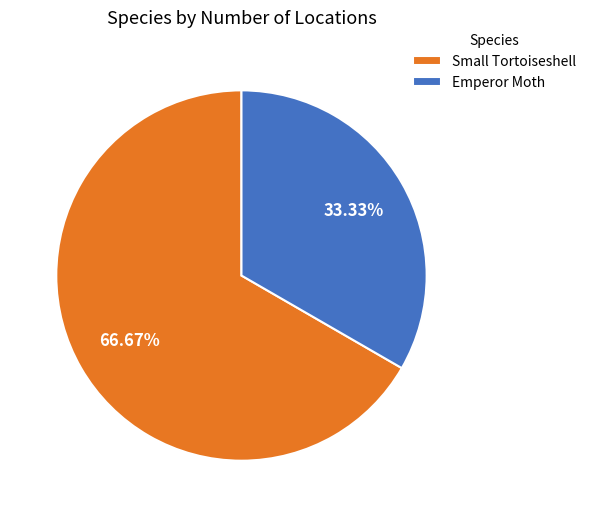

What percentage is the Small Tortoiseshell slice, to the nearest percent?

67%